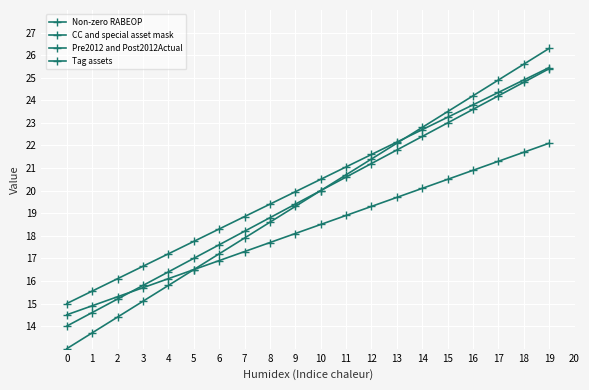

How many distinct data groups are displayed?

4